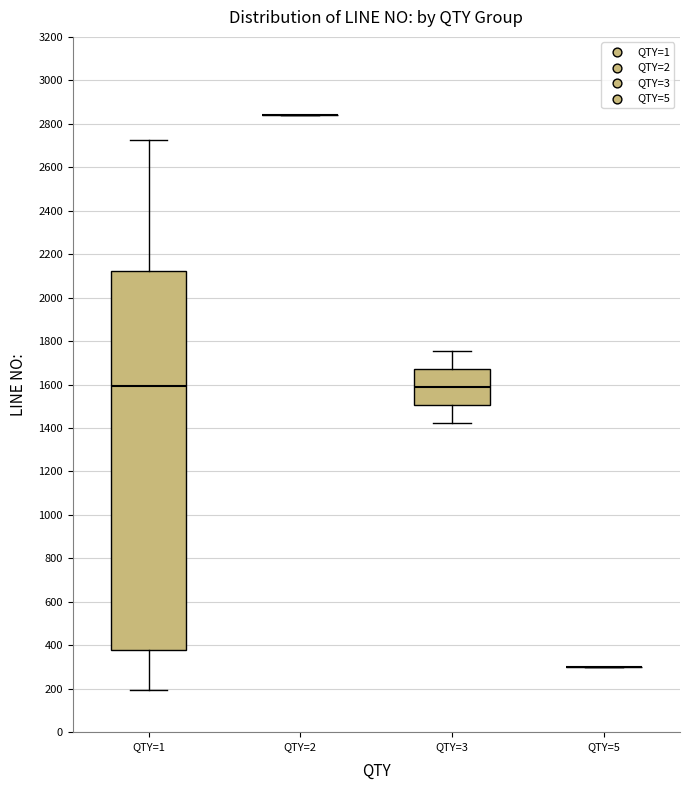

Where does the upper whisker of the box for QTY=1 end on the y-axis? The values are not printed on the chart, so give them approximately, as read against the axis.

2720